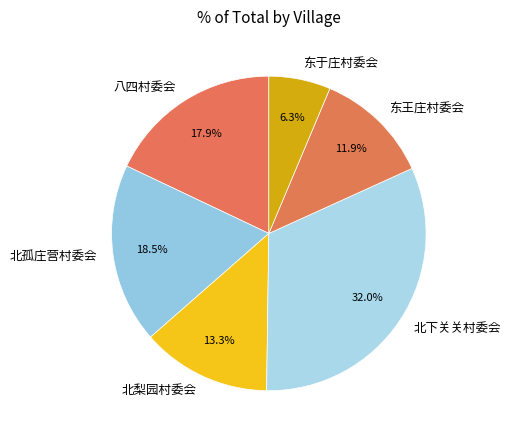

Rank the categories by value from highest to lowest.

北下关关村委会, 北孤庄营村委会, 八四村委会, 北梨园村委会, 东王庄村委会, 东于庄村委会